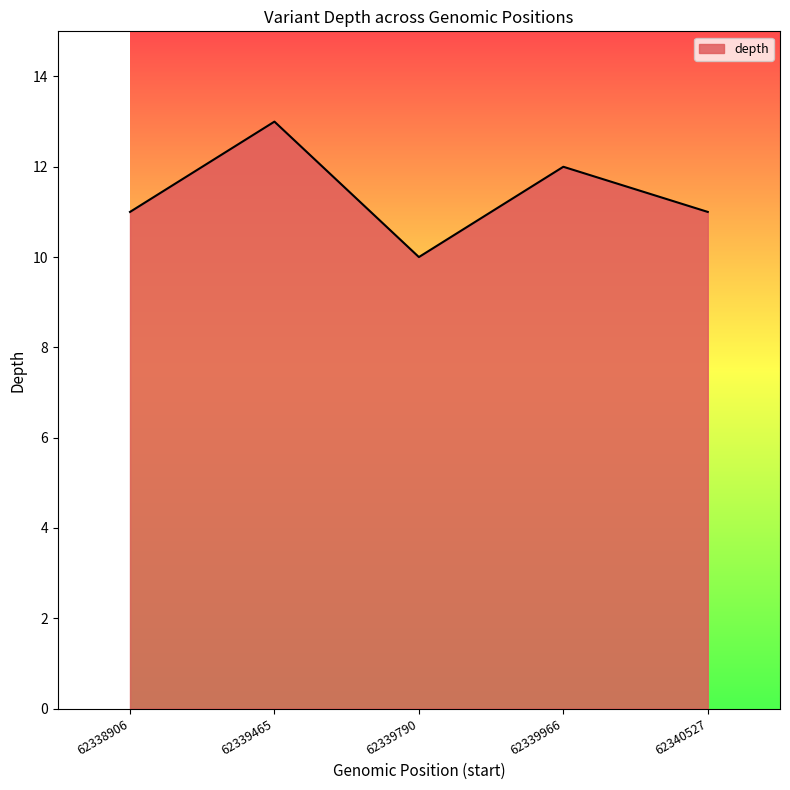

Reading left to right, list all the values displayed in this chart.

62338906=11	62339465=13	62339790=10	62339966=12	62340527=11